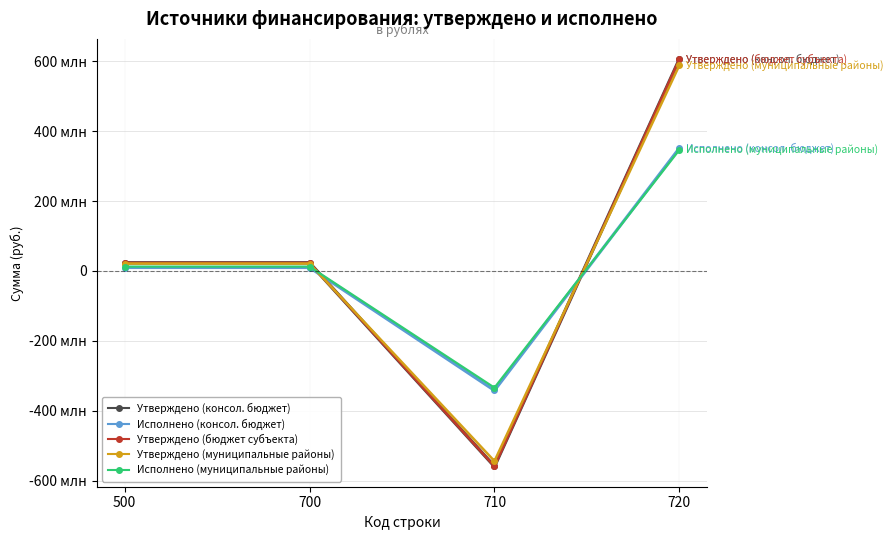

The Утверждено (консол. бюджет) series shows 23314291.5 at 500. True or false?

True